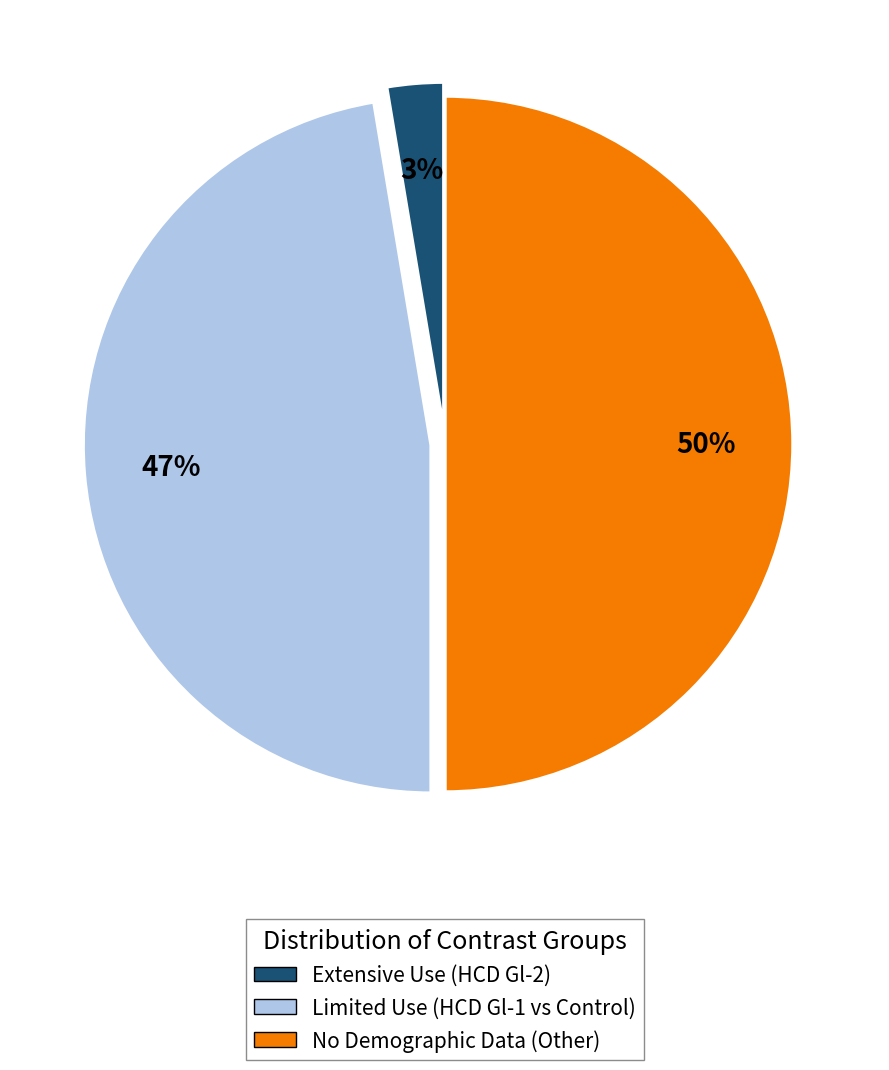

Which category has the biggest portion of the pie?

No Demographic Data (Other)